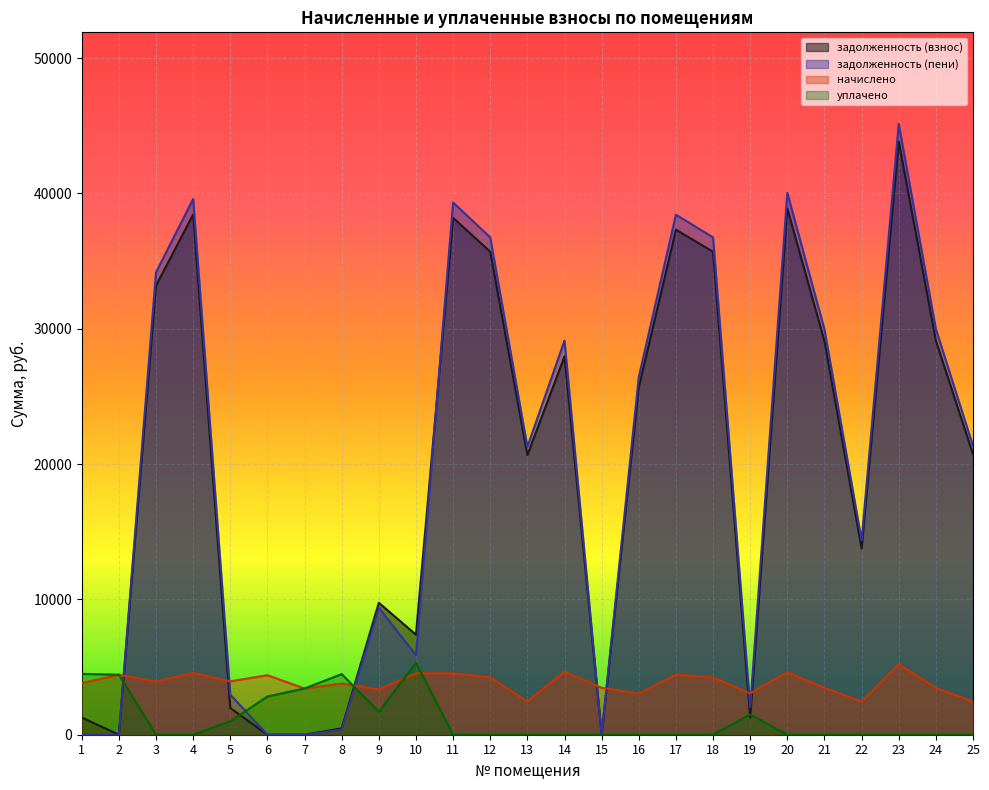

At which label is задолженность (пени) closest to 22566?

25